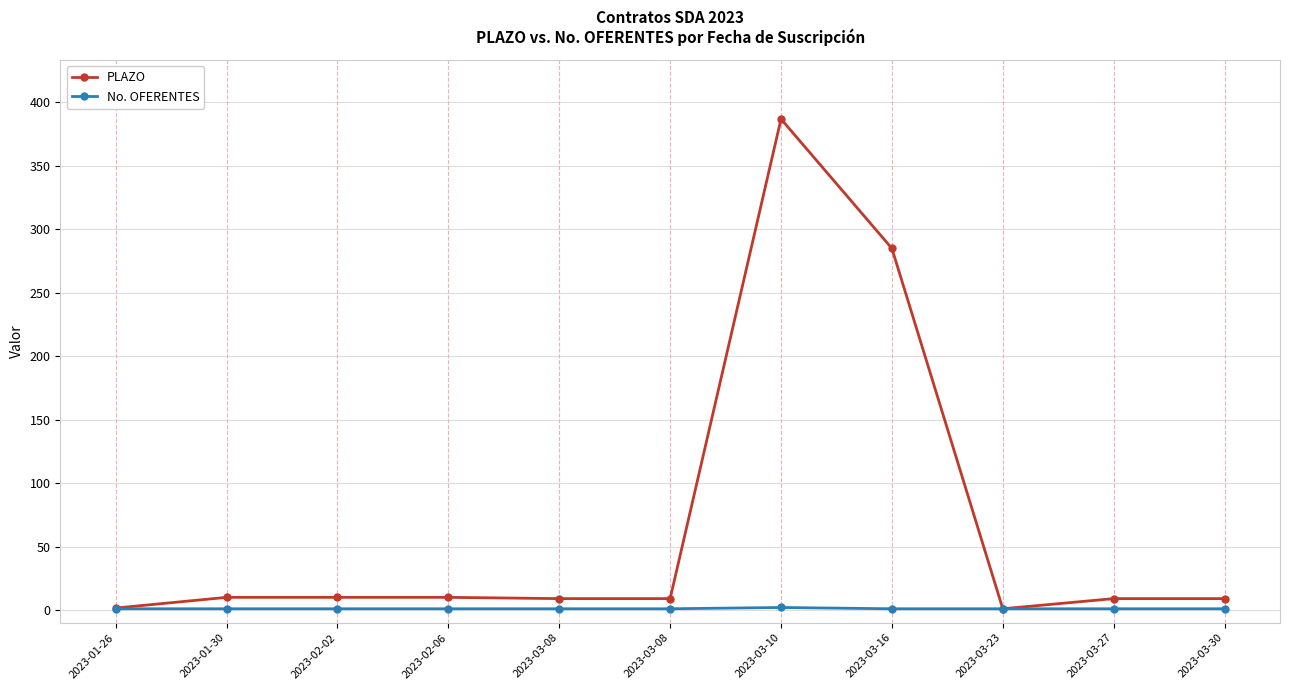

True or false: No. OFERENTES and PLAZO cross at least once.

False